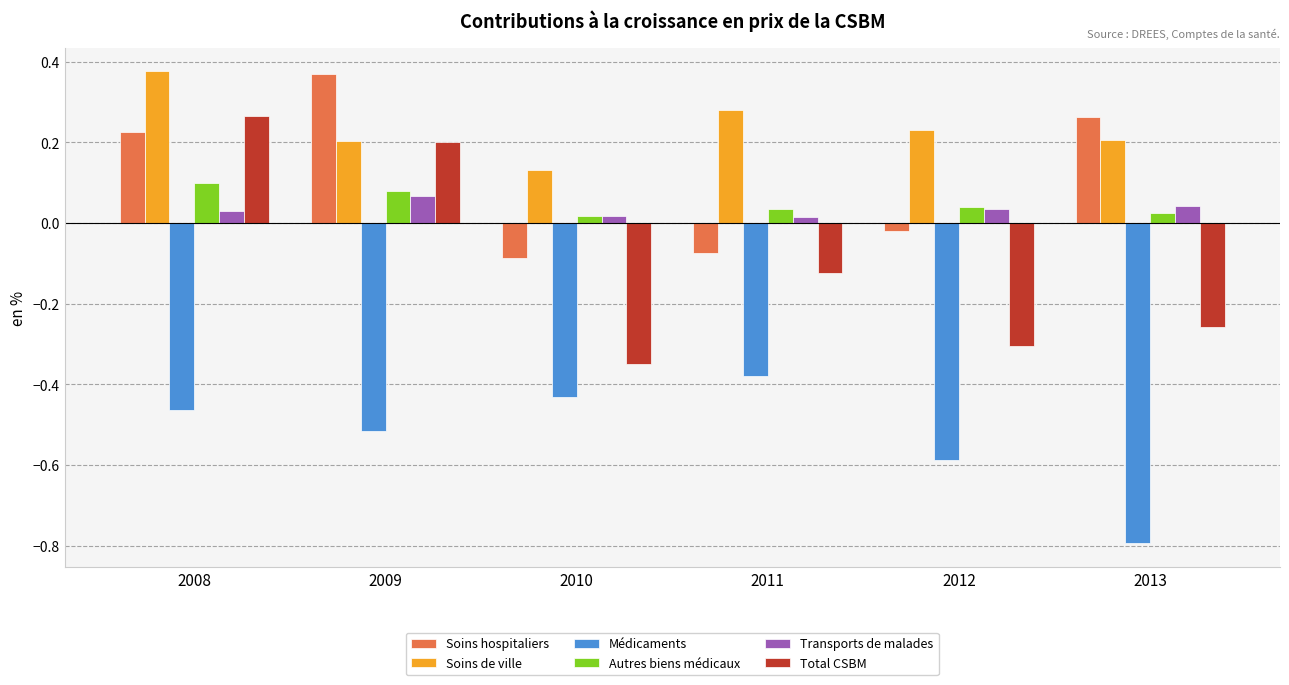

At which label is Soins hospitaliers closest to 0?

2012